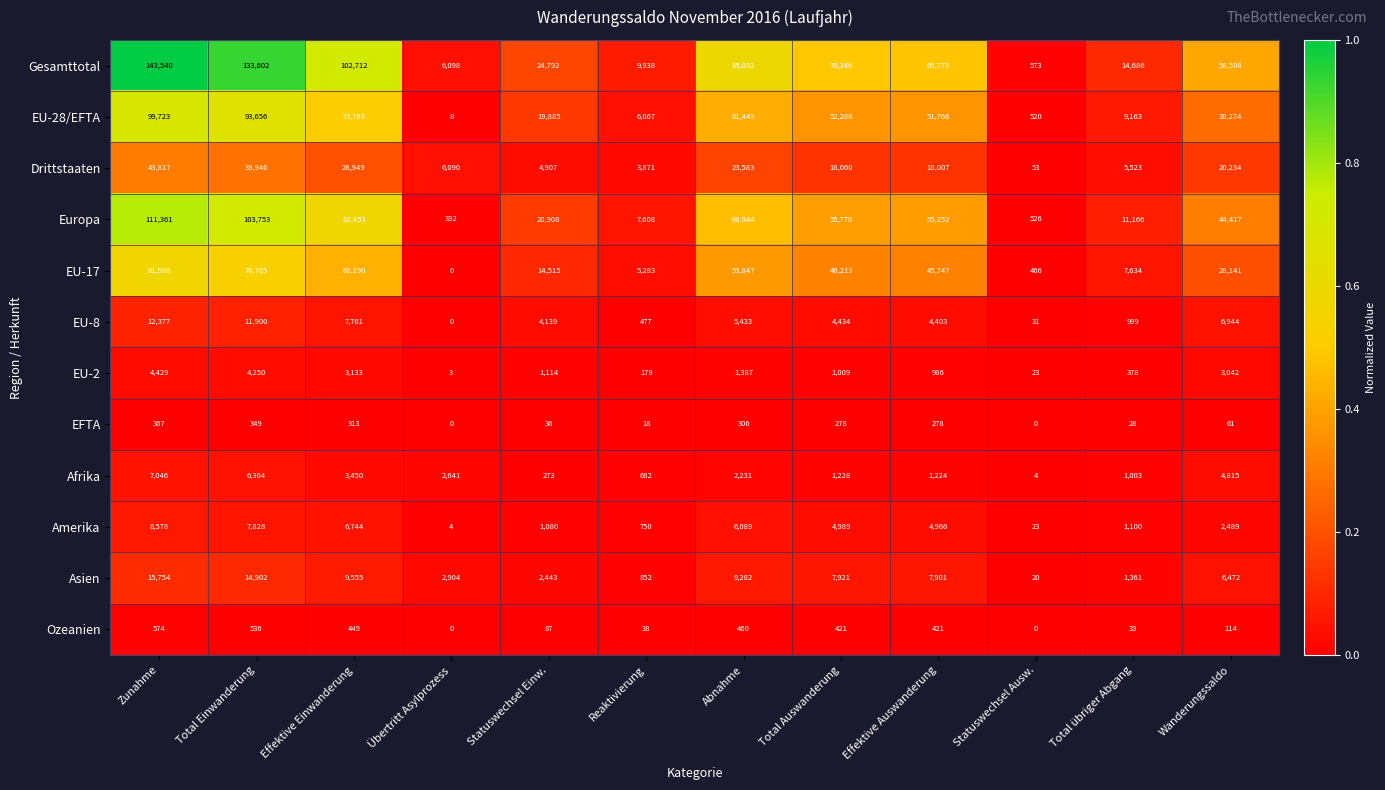

At which category is the sum across all series the highest?

Zunahme